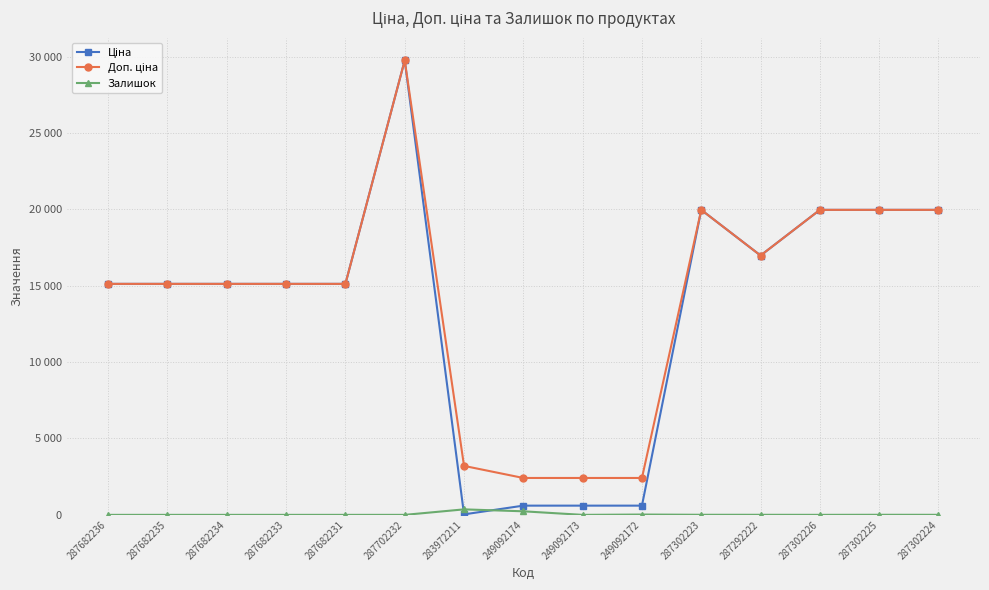

Does the chart have visible grid lines?

Yes